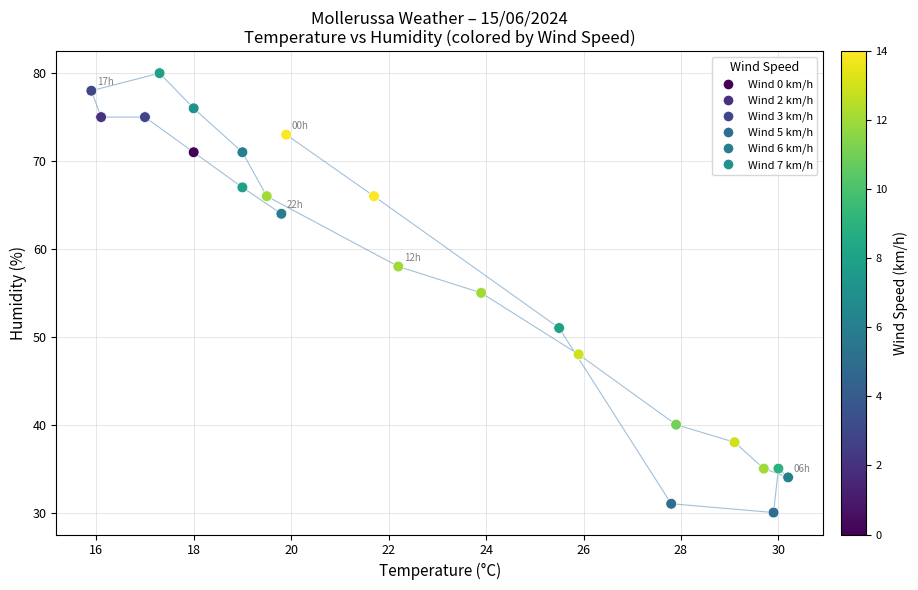

Count the number of points in this scatter plot.

23